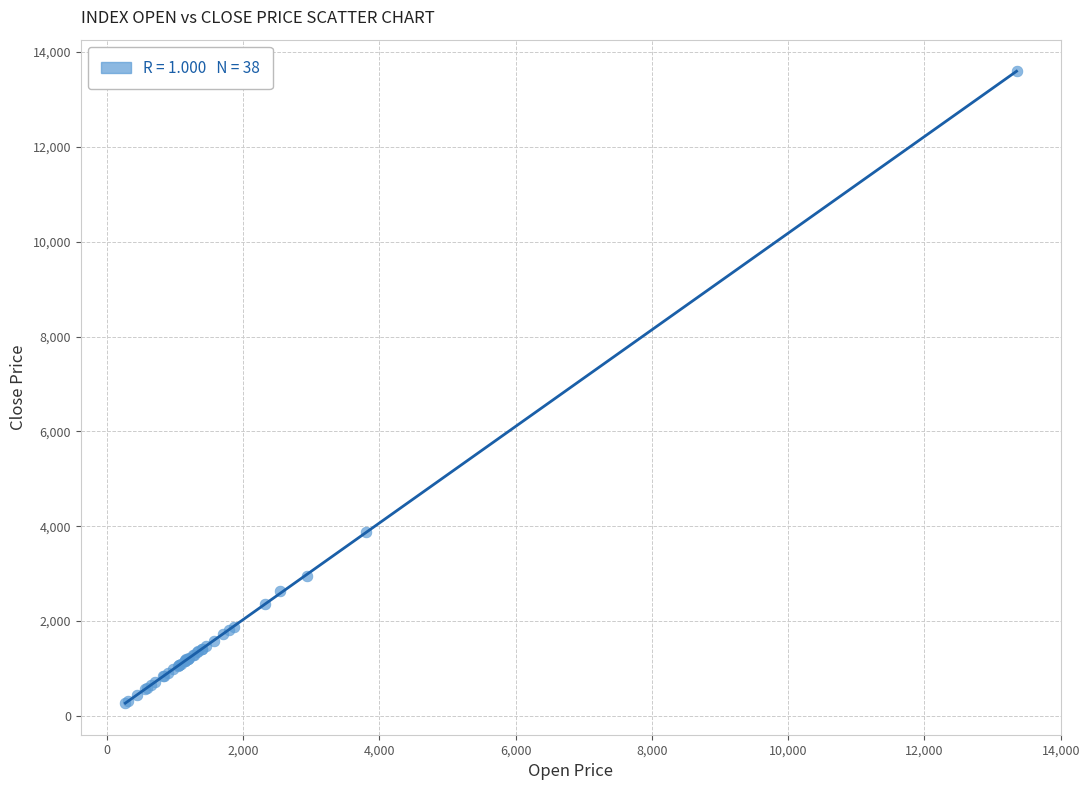

What Y value in the scatter plot is closest to 6933?

3879.1